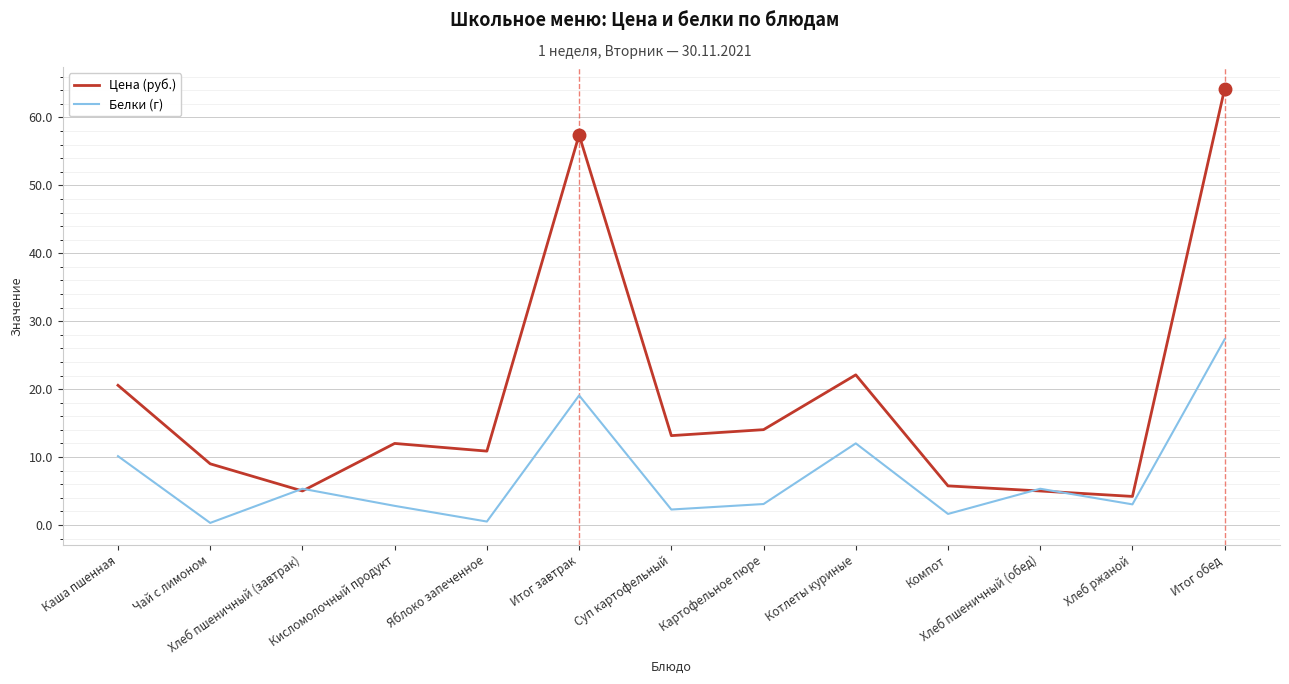

Rank the series by their maximum value, from highest to lowest.

Цена (руб.), Белки (г)